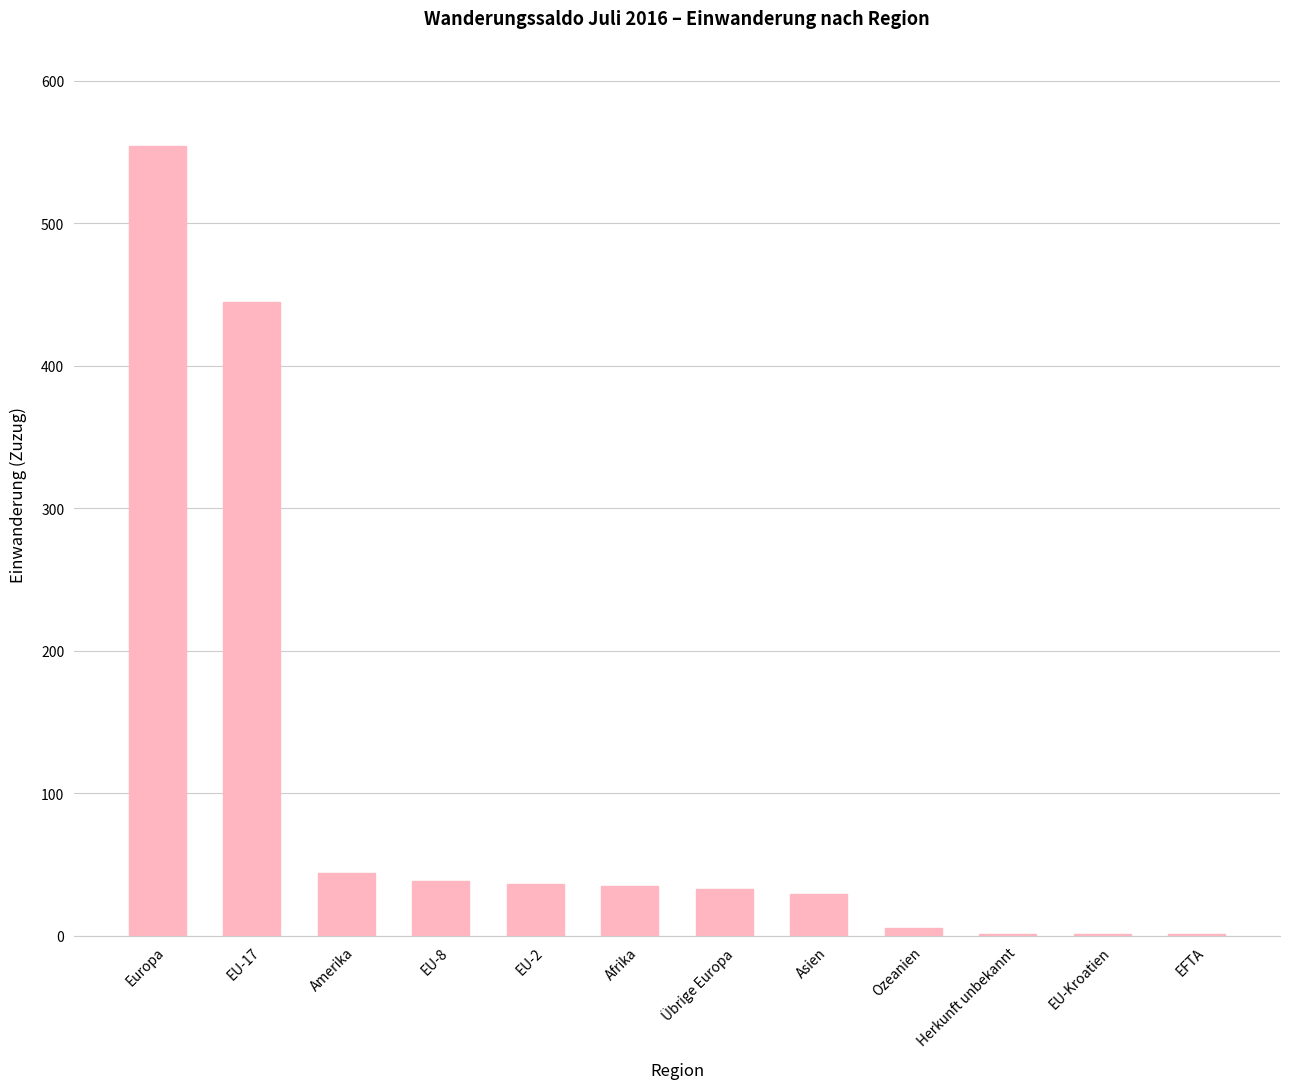

Count the number of data series in this chart.

1